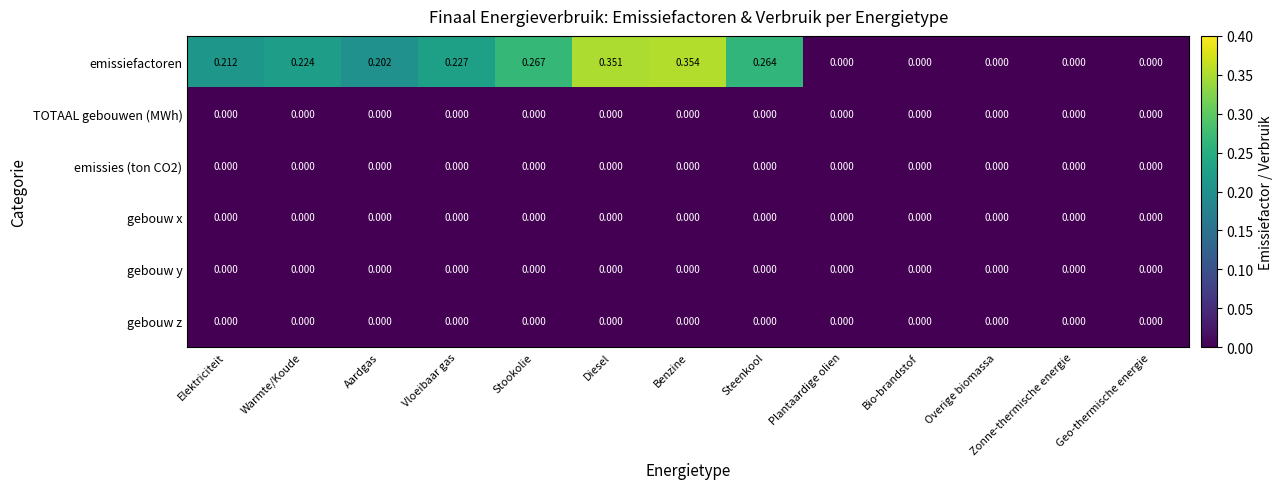

At which category is the sum across all series the highest?

Benzine